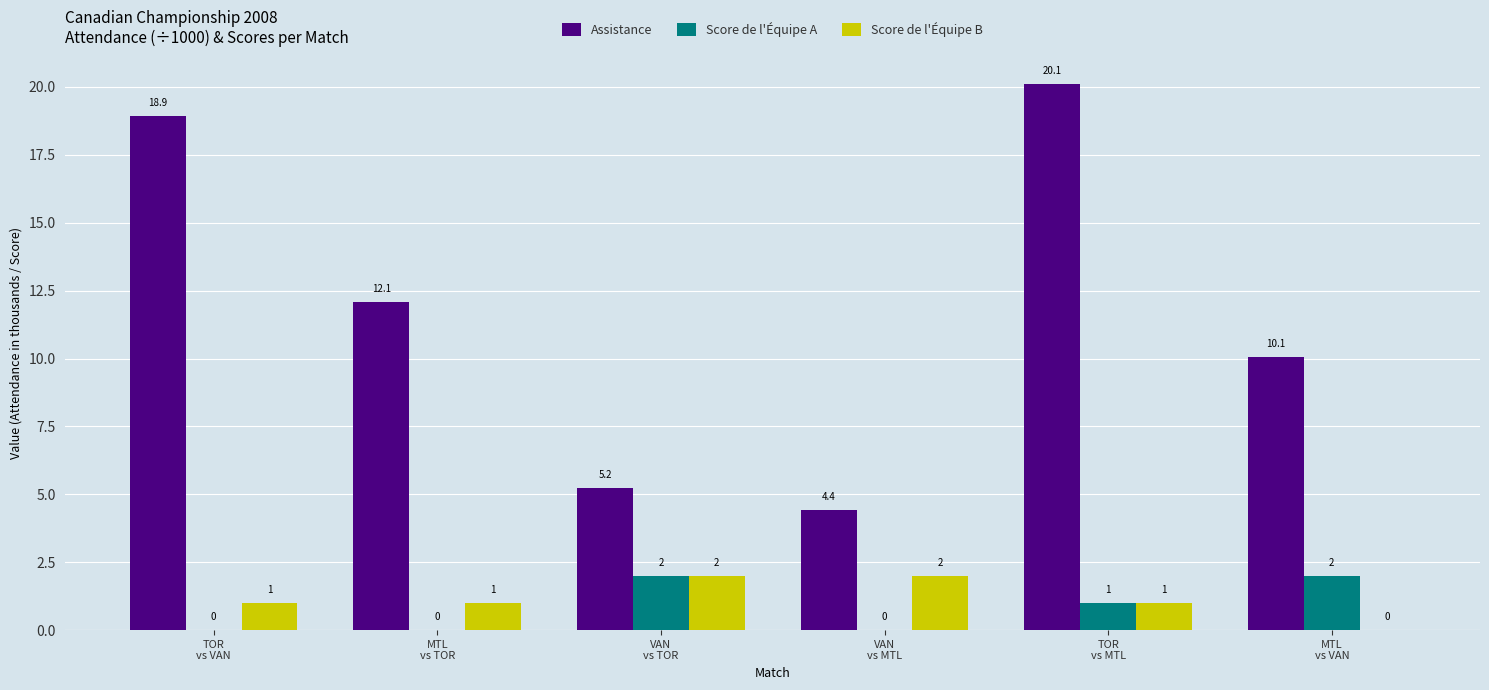

How many Score de l'Équipe B values are between 1 and 2?

5